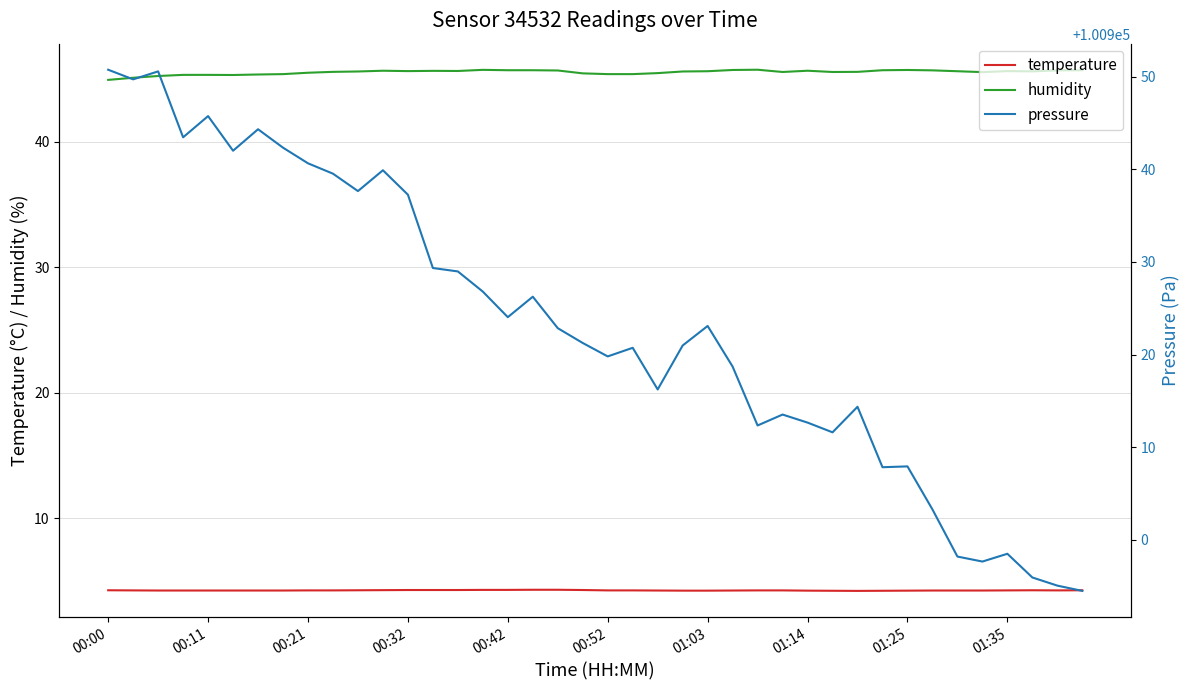

What are all the series names shown in the legend?

temperature, humidity, pressure